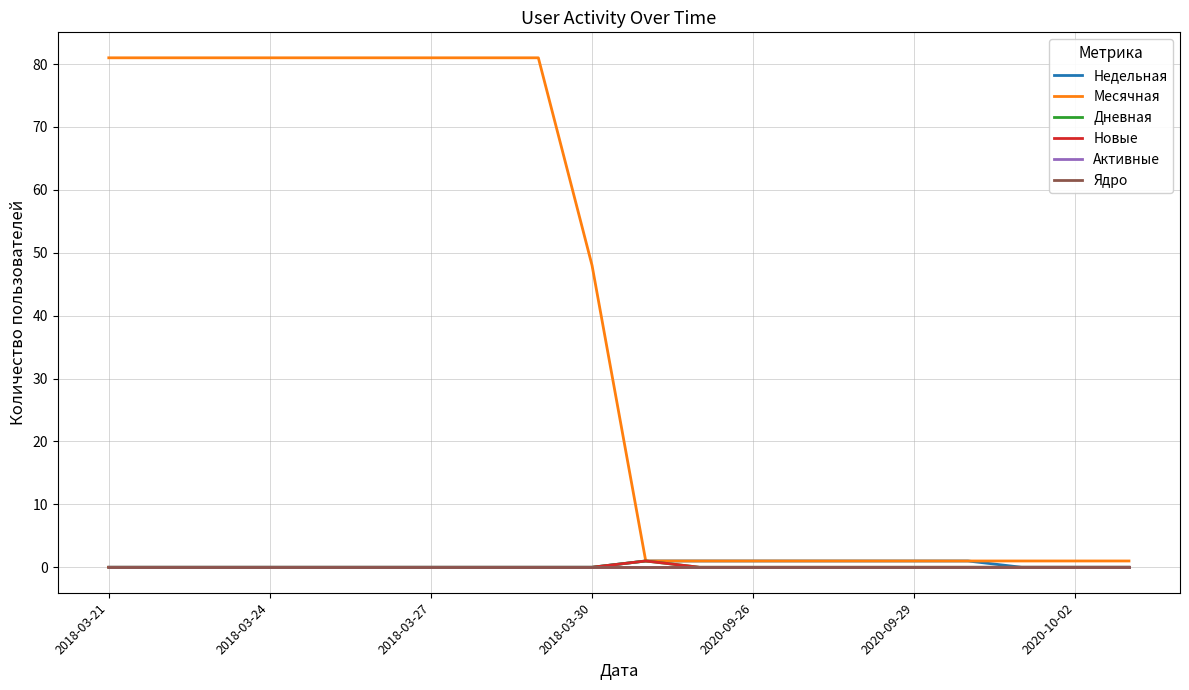

Is this an area chart (filled region under the line)?

No